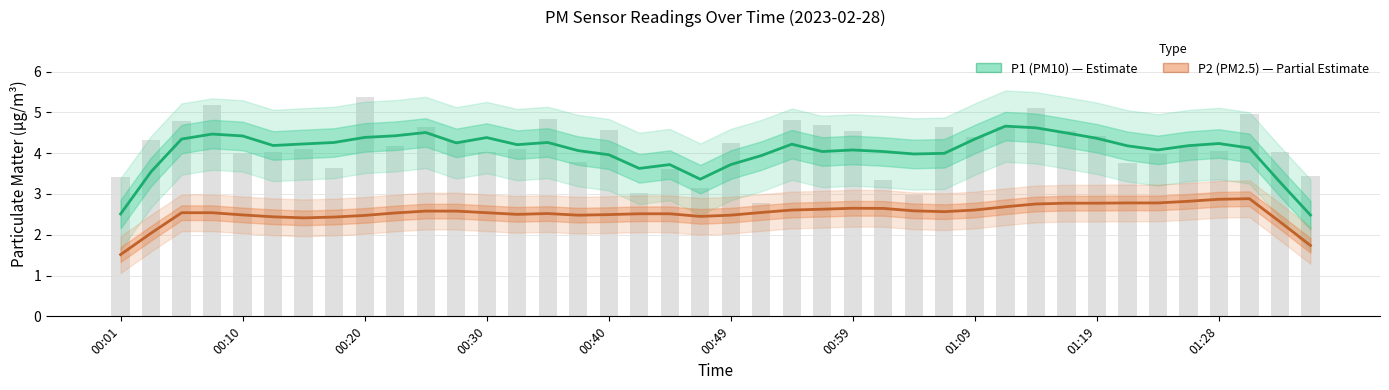

What is the minimum value shown in the chart?

1.5